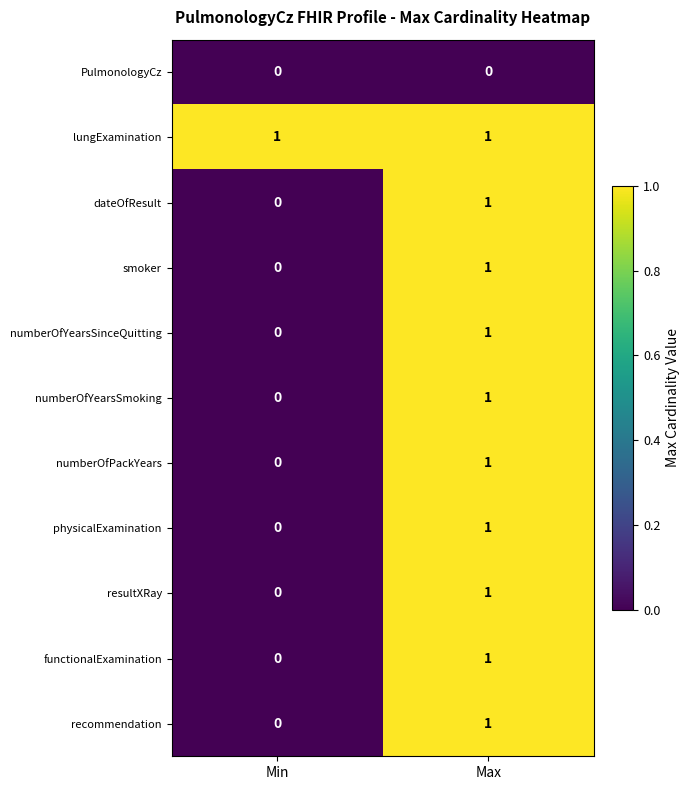

List the labels in order of resultXRay value, smallest first.

Min, Max